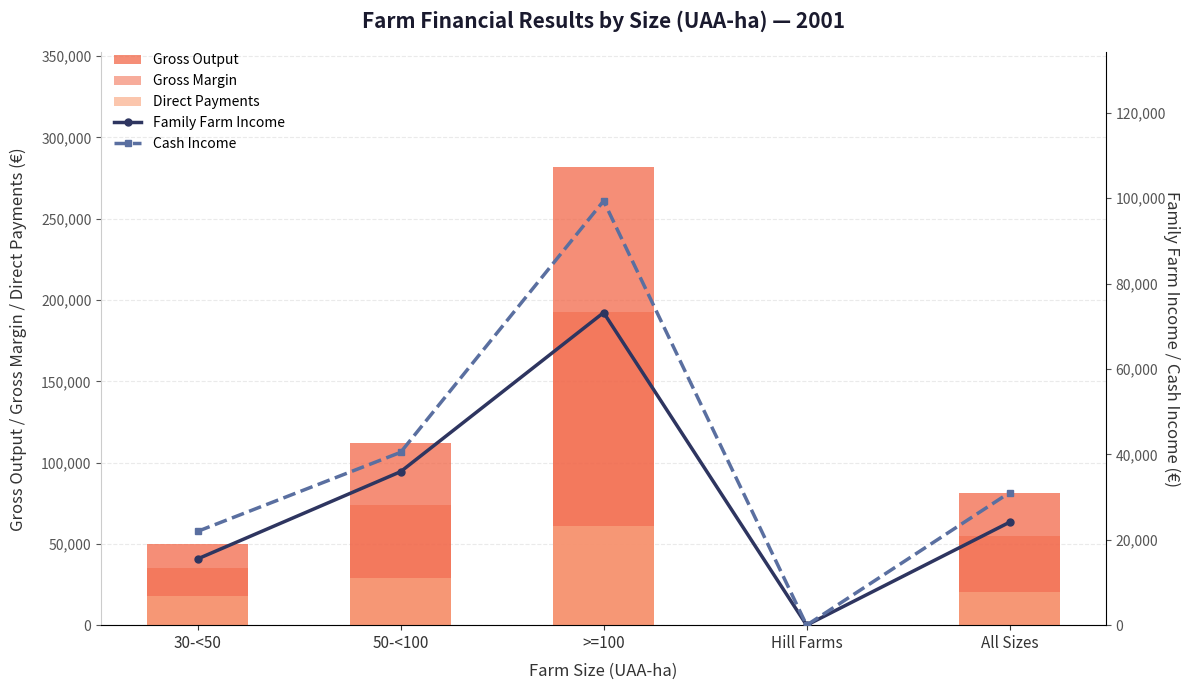

What is the sum of the Direct Payments values at 50-<100 and >=100?

90087